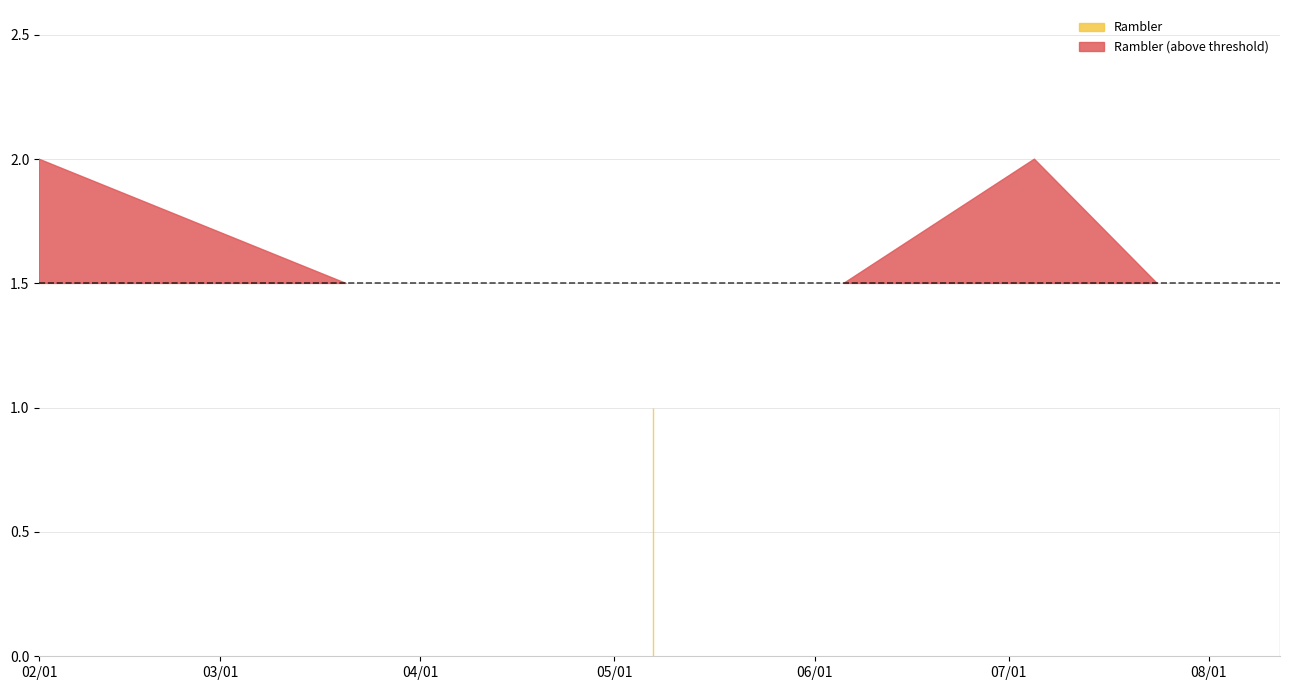

List the labels in order of value, smallest first.

2013-05-07, 2013-08-12, 2013-02-01, 2013-07-05